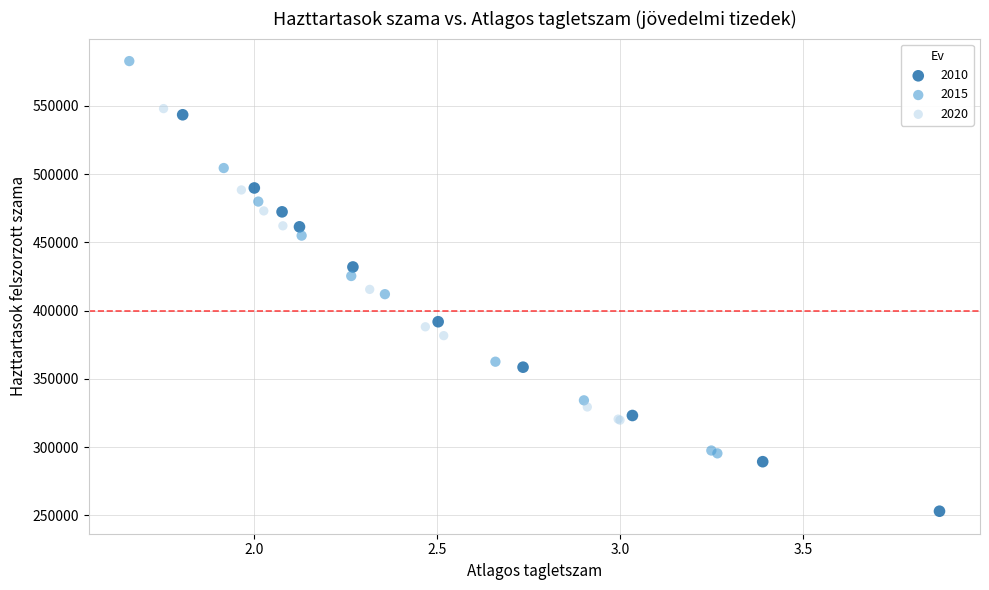

Which series reaches the maximum Y coordinate?

2015